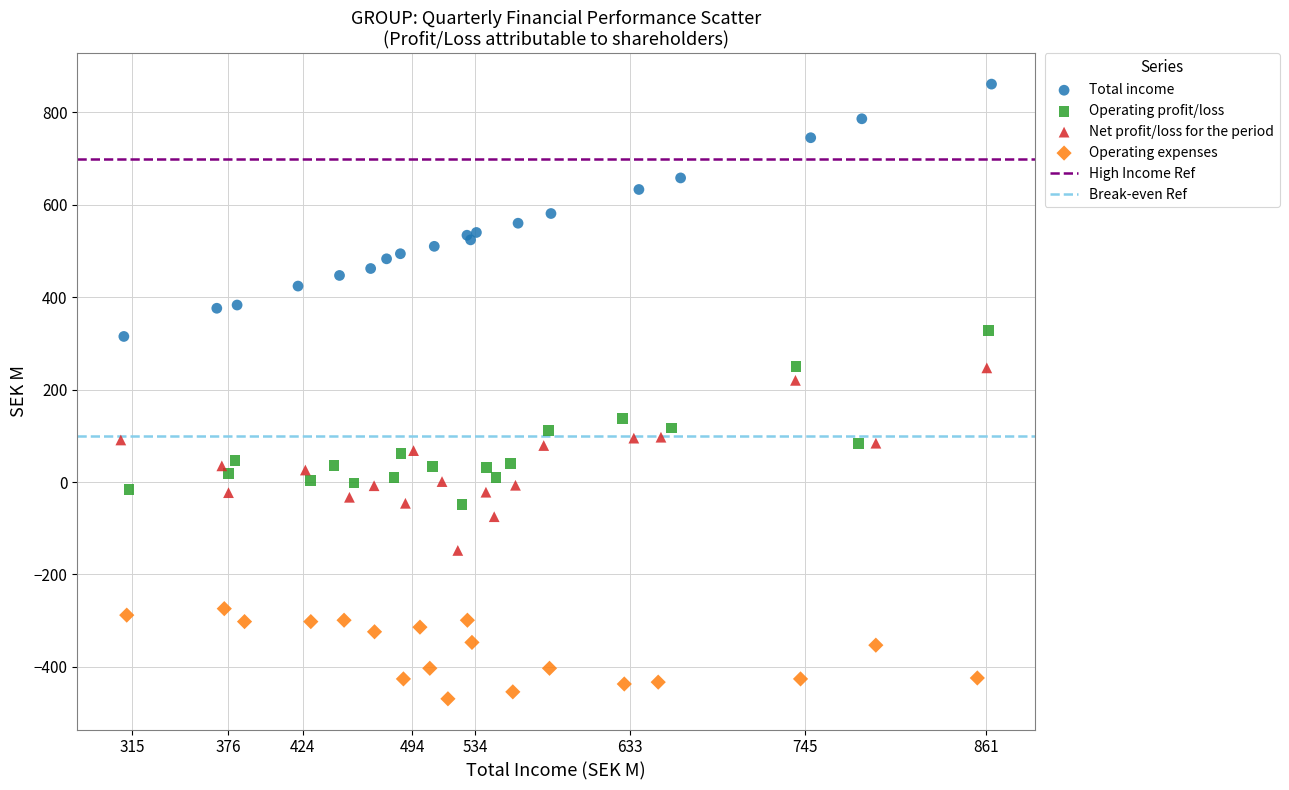

Which series contains the highest Y value?

Total income